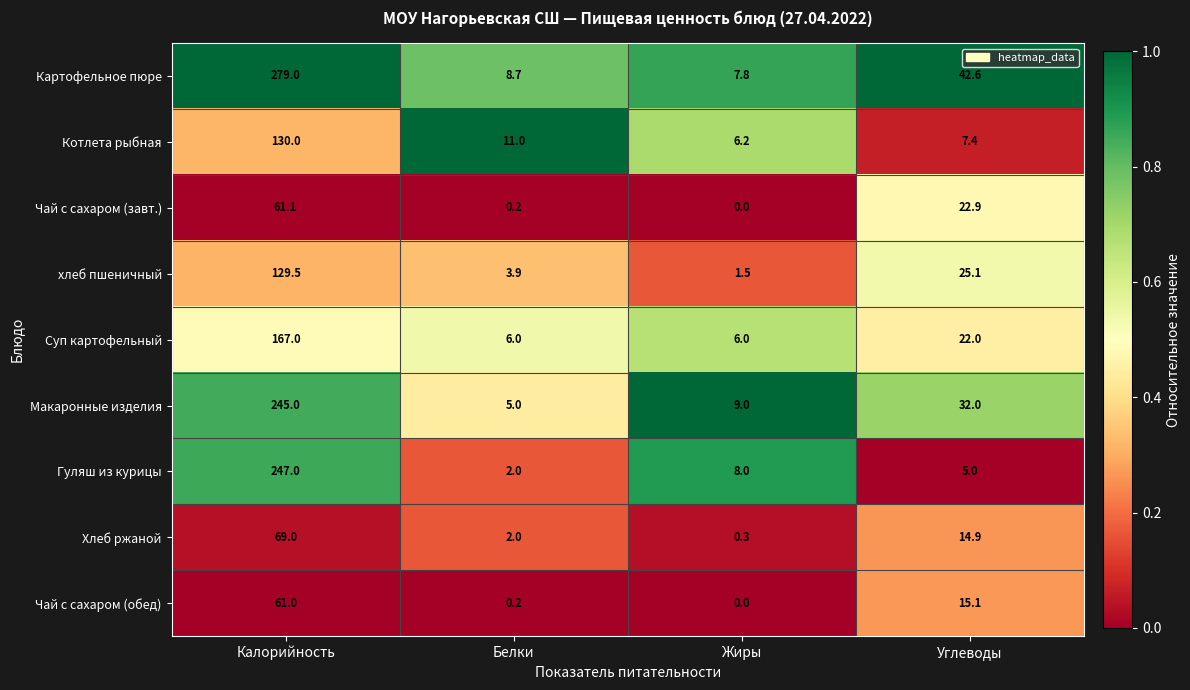

What is the spread (max minus min) of values at Калорийность?

218.0